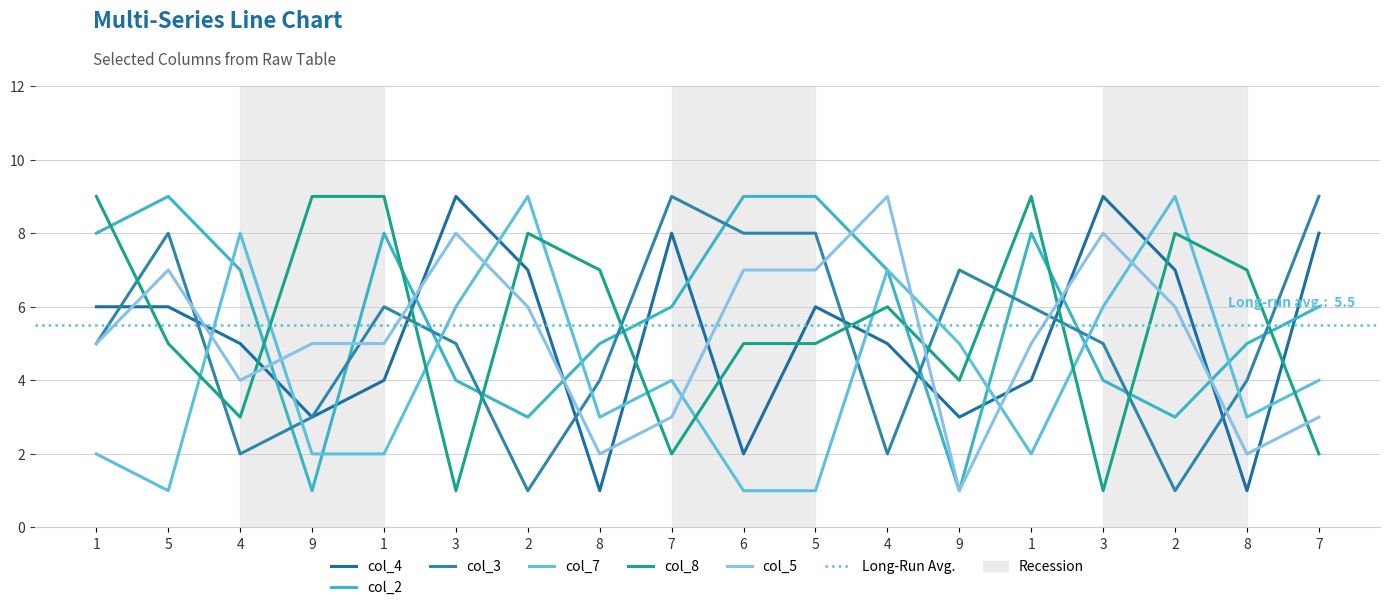

The col_5 series shows 9 at 2. True or false?

False